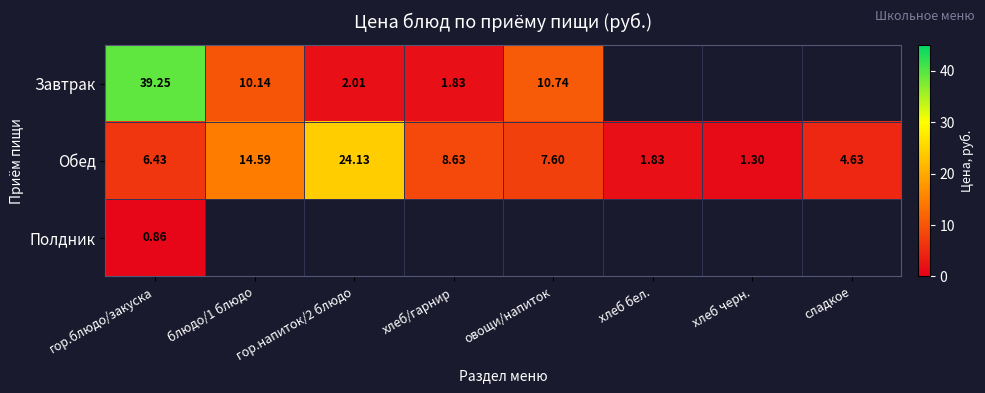

Is the value of Обед at хлеб черн. greater than the value of Завтрак at гор.напиток/2 блюдо?

No